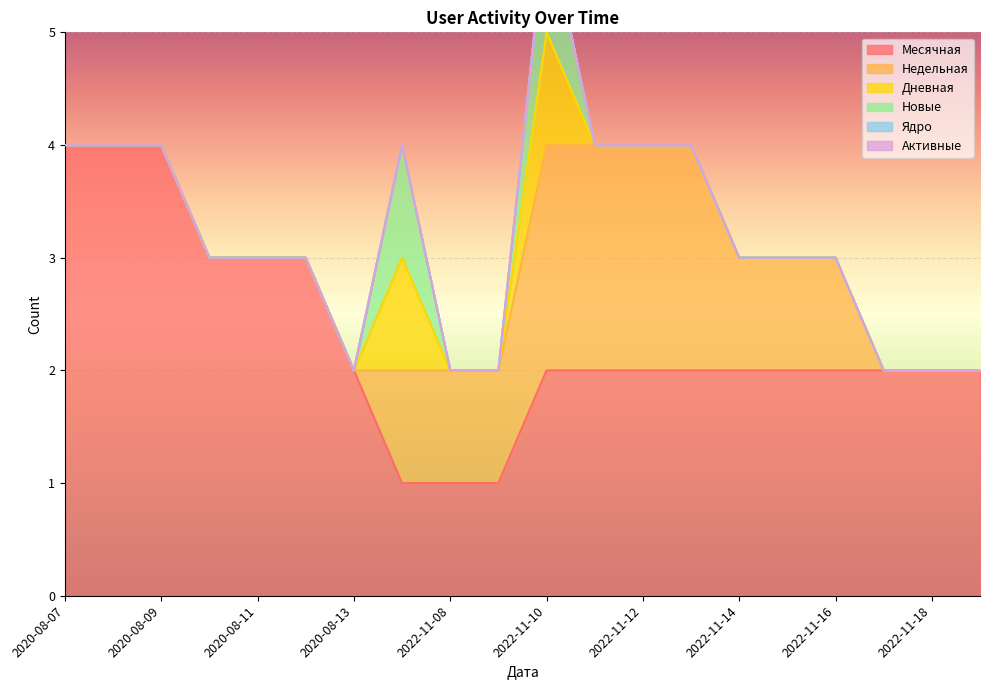

What are all the series names shown in the legend?

Месячная, Недельная, Дневная, Новые, Ядро, Активные